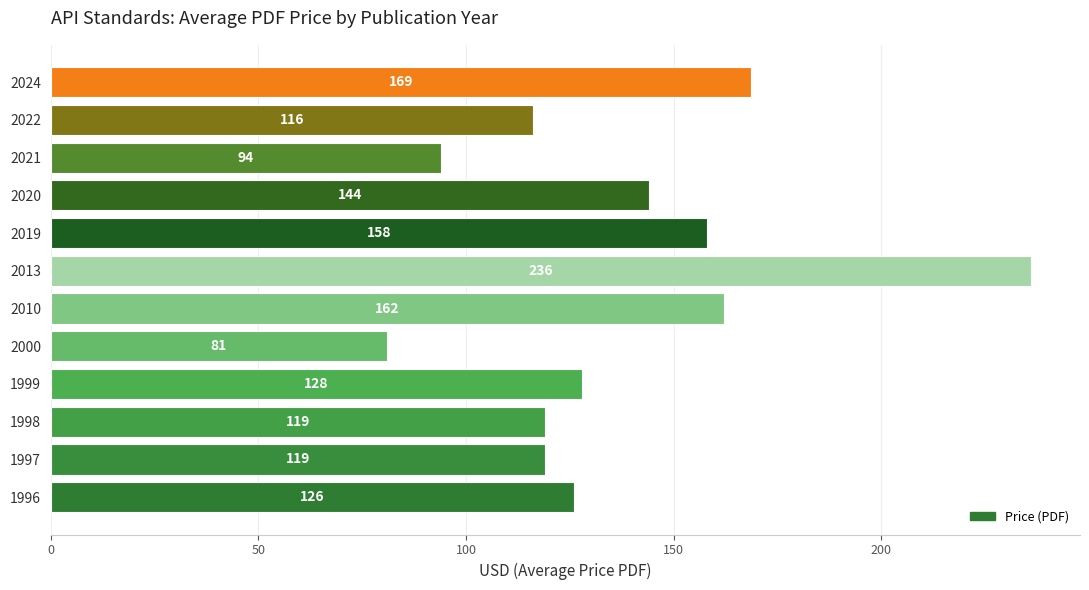

Read the value at 2000.

81.0